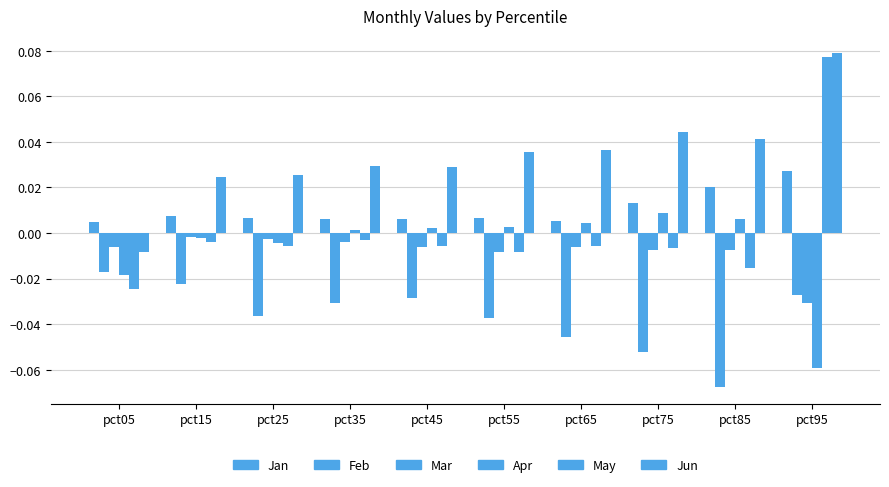

Rank the series at pct45 from highest to lowest value.

Jun, Jan, Apr, May, Mar, Feb